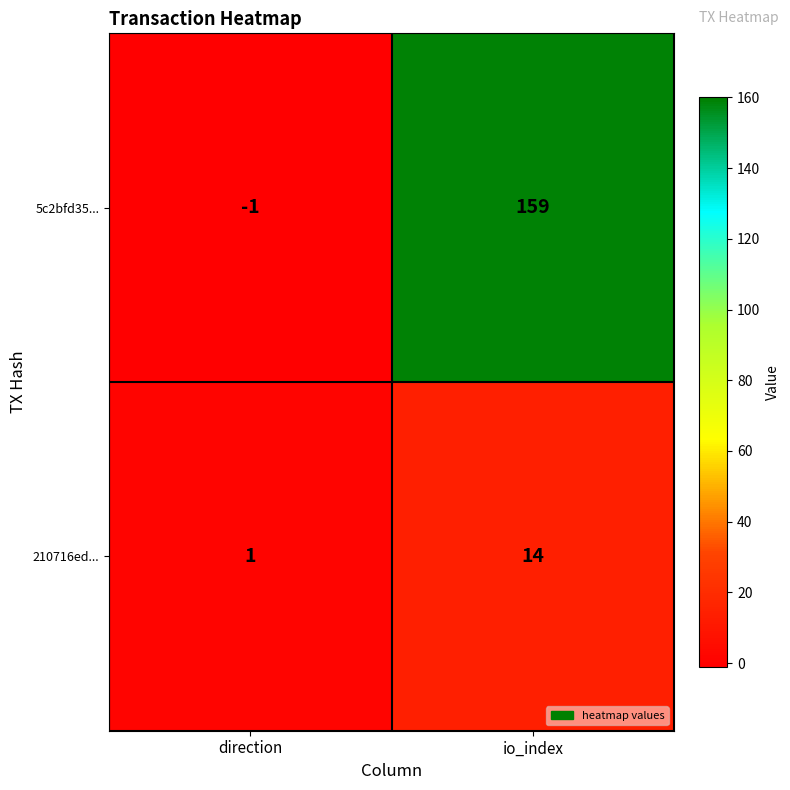

What is the spread (max minus min) of values at io_index?

145